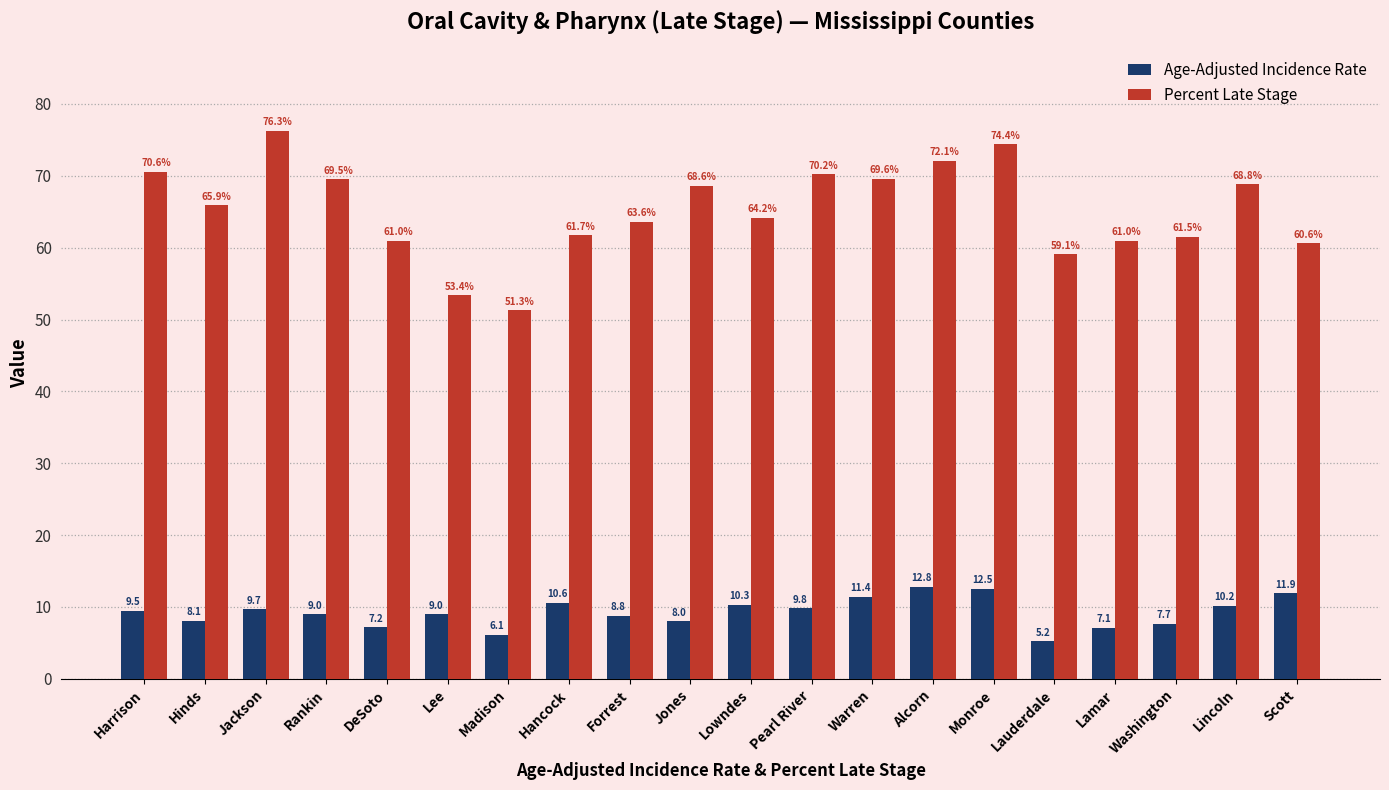

At which label does Percent Late Stage reach its minimum?

Madison